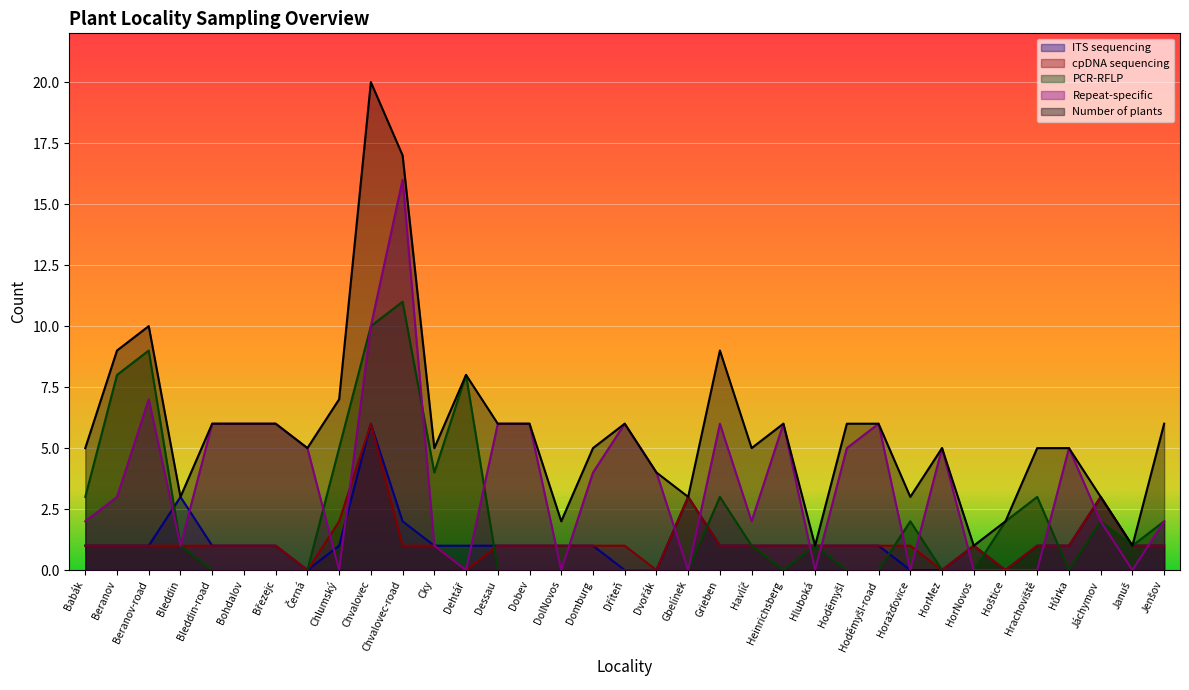

Which series has the largest total across all categories?

Number of plants